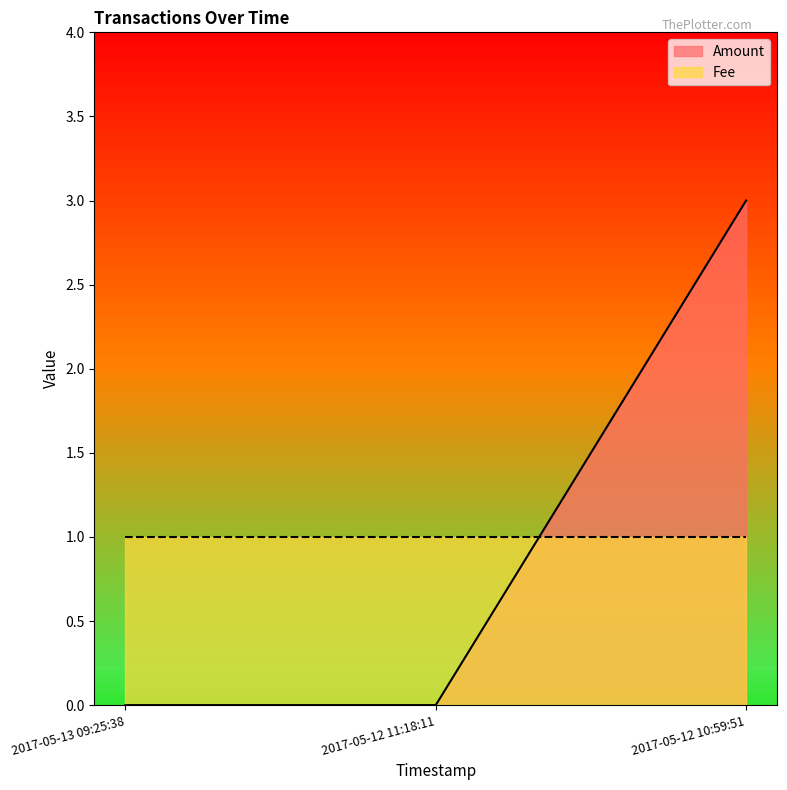

What is the average value?

1